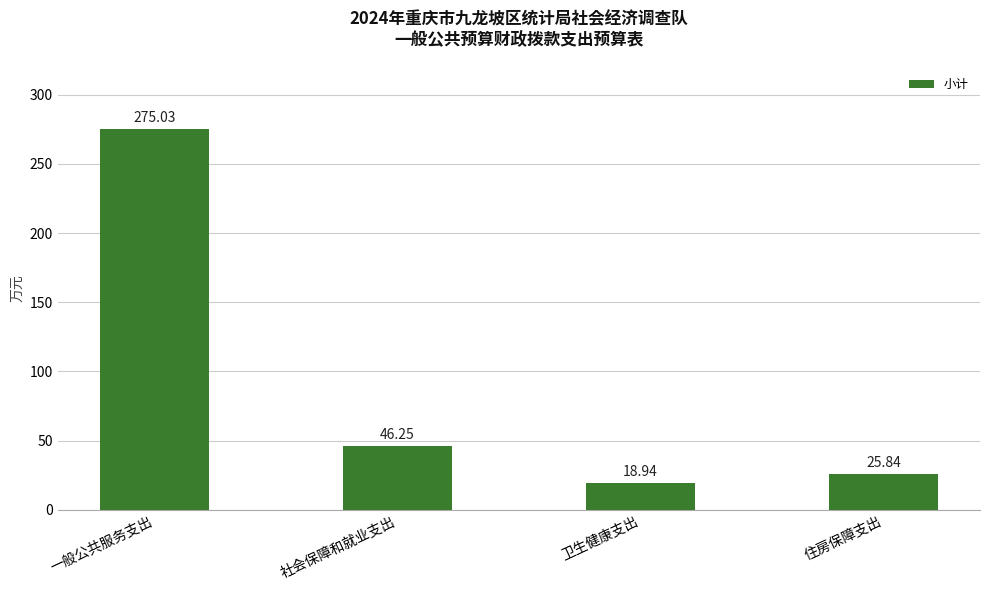

At which category does the chart reach its peak across all series?

一般公共服务支出